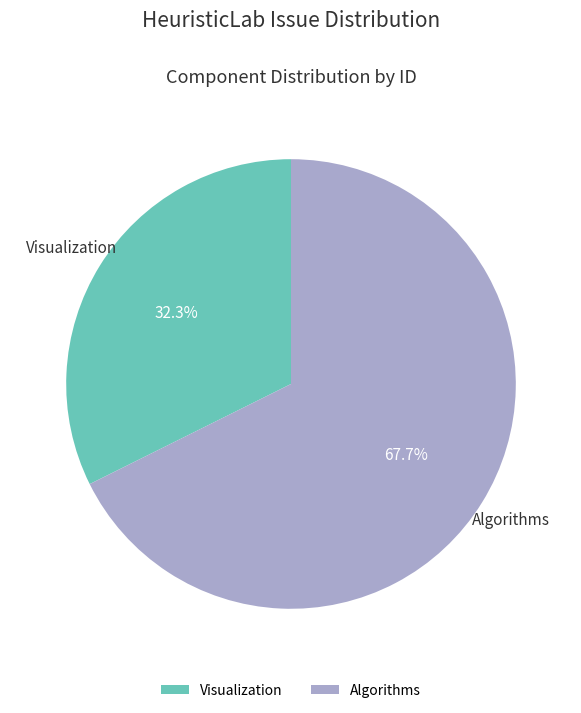

Which slice is the largest?

Algorithms